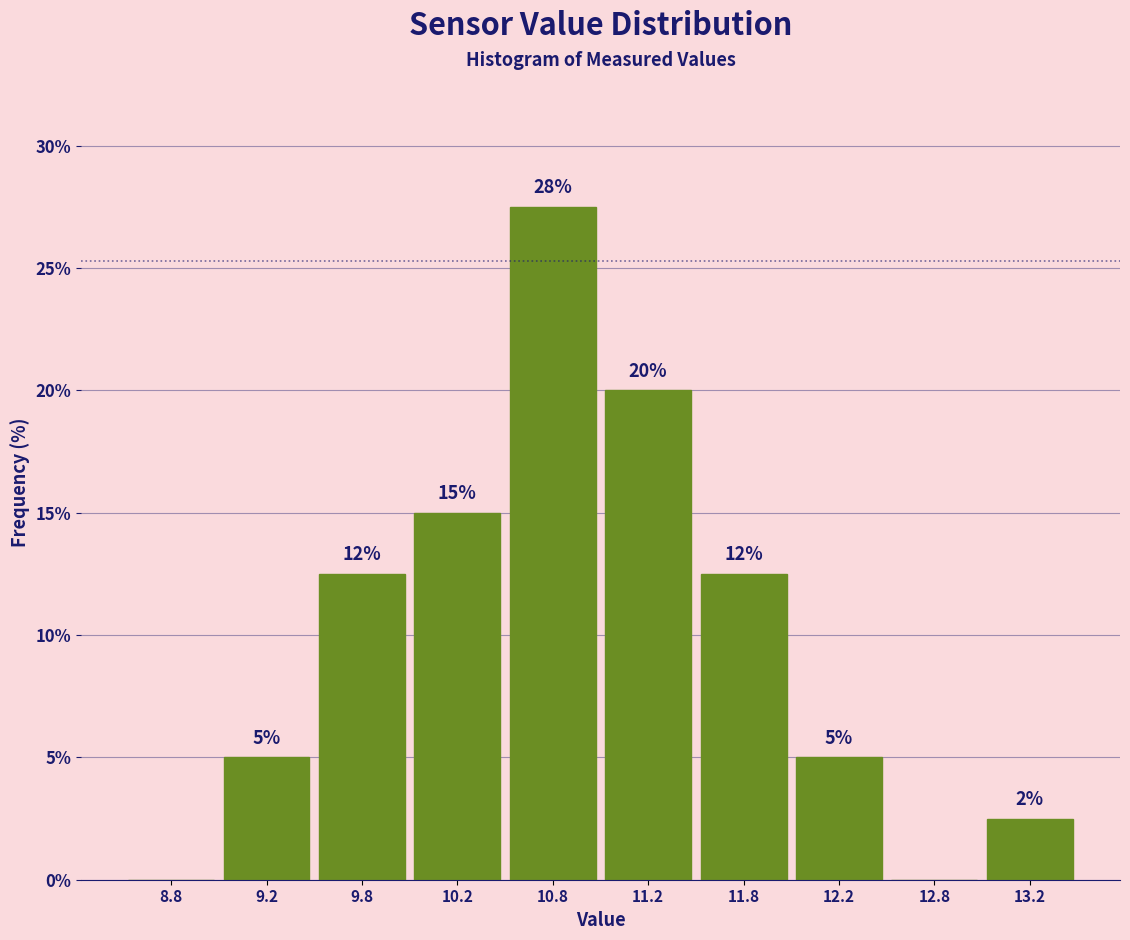

Over which range of the x-axis is the bar tallest?

10.5 to 11.0